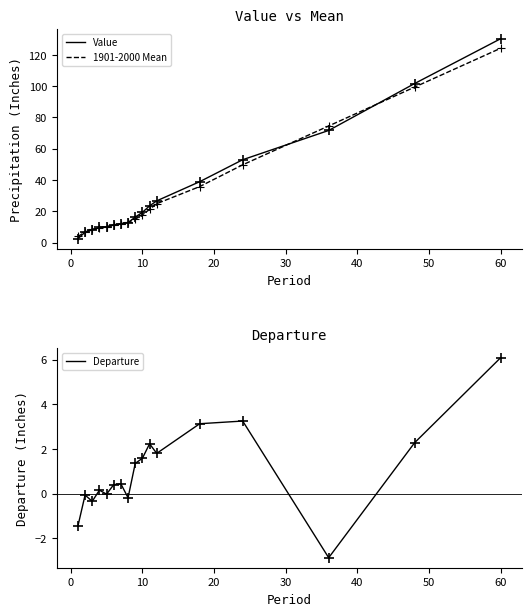

At how many categories does at least one series exceed 50?

4